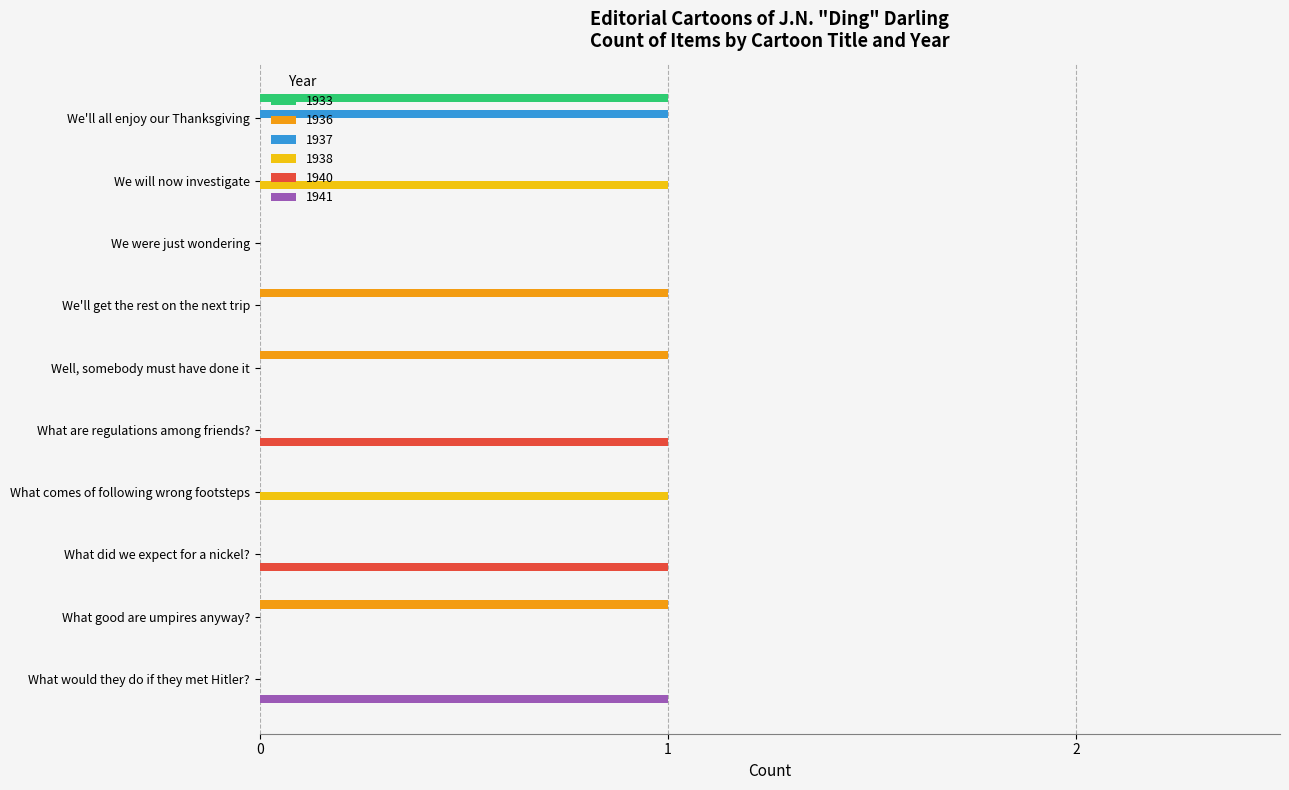

Which category has the highest value in the 1933 series?

We'll all enjoy our Thanksgiving